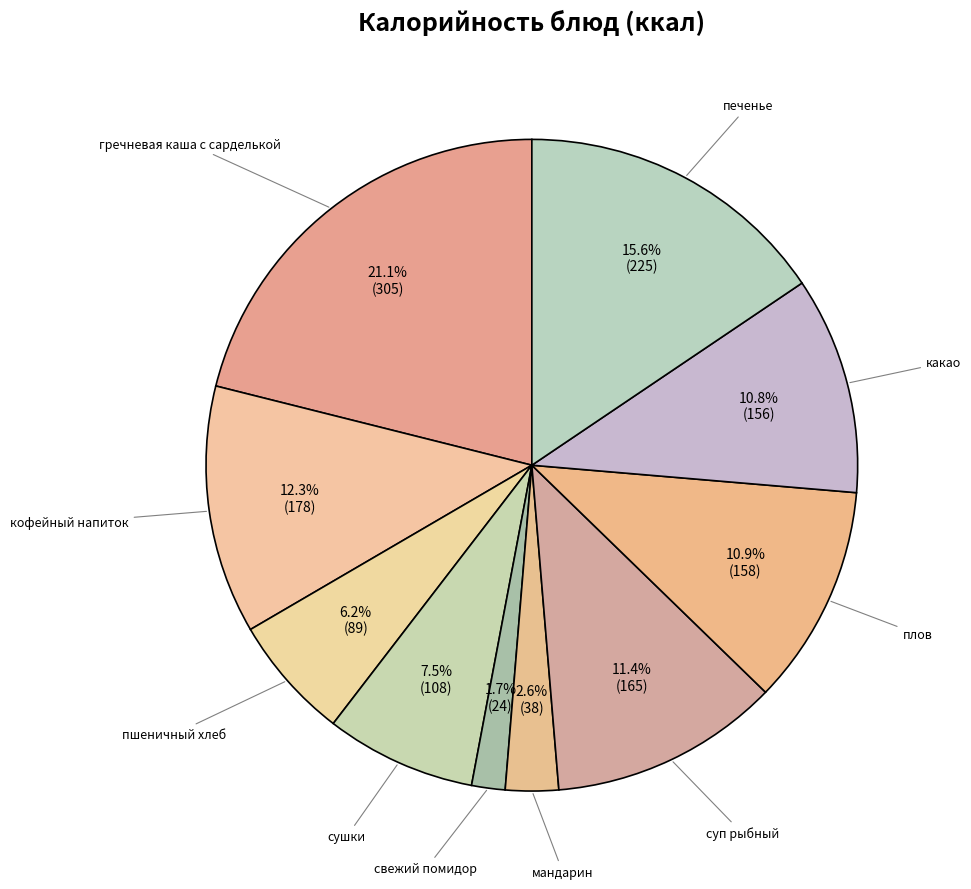

To the nearest percent, what is the average slice percentage?

10%